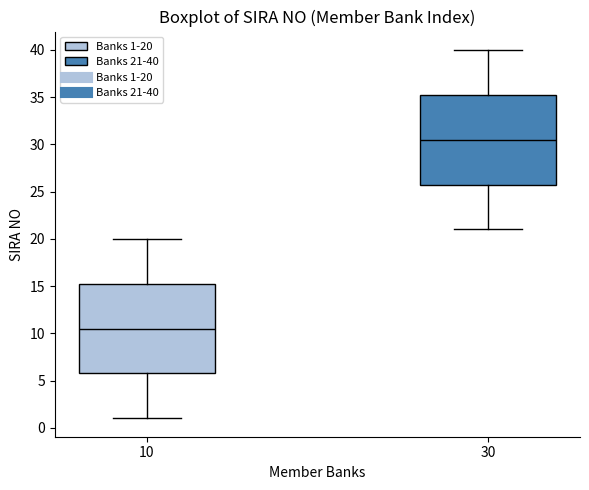

Which box's median line is the lowest?

10